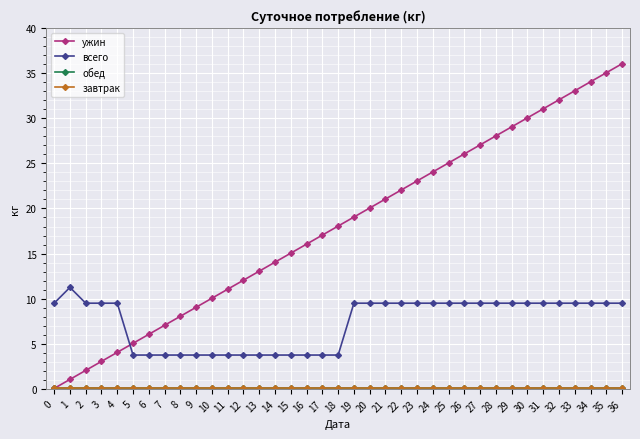

Which series has the largest total across all categories?

ужин